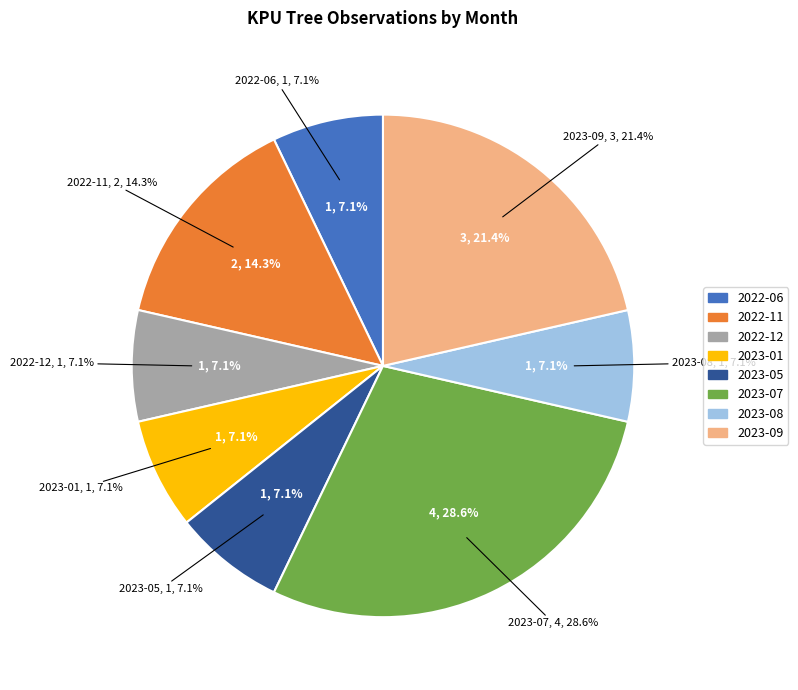

What is the smallest slice in the pie chart?

2022-06